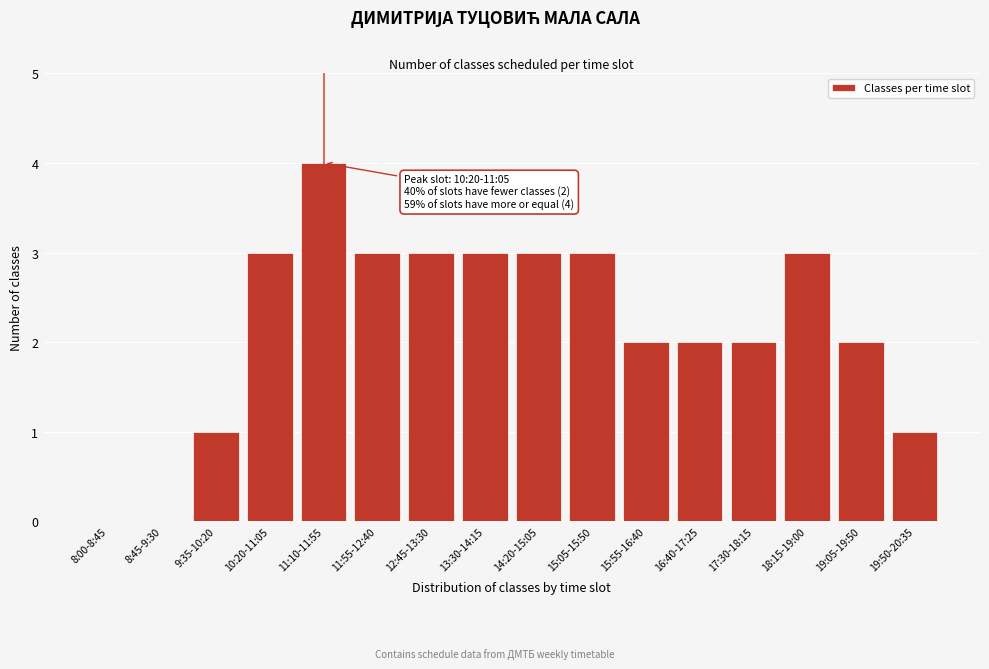

Reading left to right, list all the values displayed in this chart.

8:00-8:45=0	8:45-9:30=0	9:35-10:20=1	10:20-11:05=3	11:10-11:55=4	11:55-12:40=3	12:45-13:30=3	13:30-14:15=3	14:20-15:05=3	15:05-15:50=3	15:55-16:40=2	16:40-17:25=2	17:30-18:15=2	18:15-19:00=3	19:05-19:50=2	19:50-20:35=1